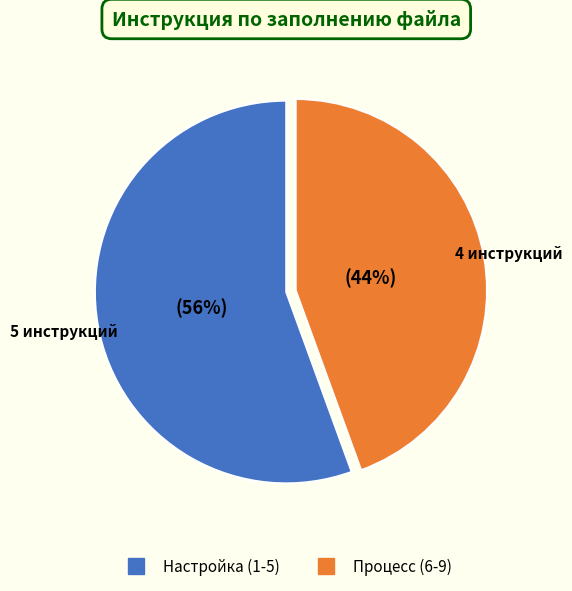

To the nearest percent, what is the average slice percentage?

50%